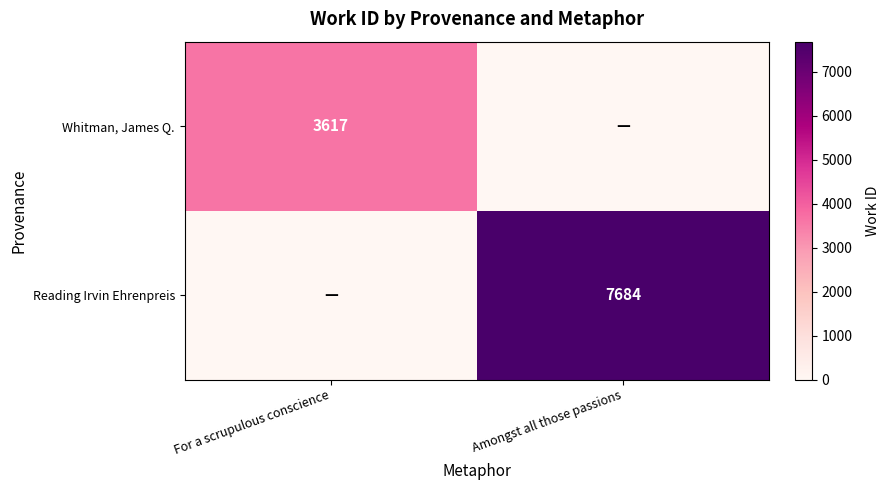

How many distinct data groups are displayed?

2